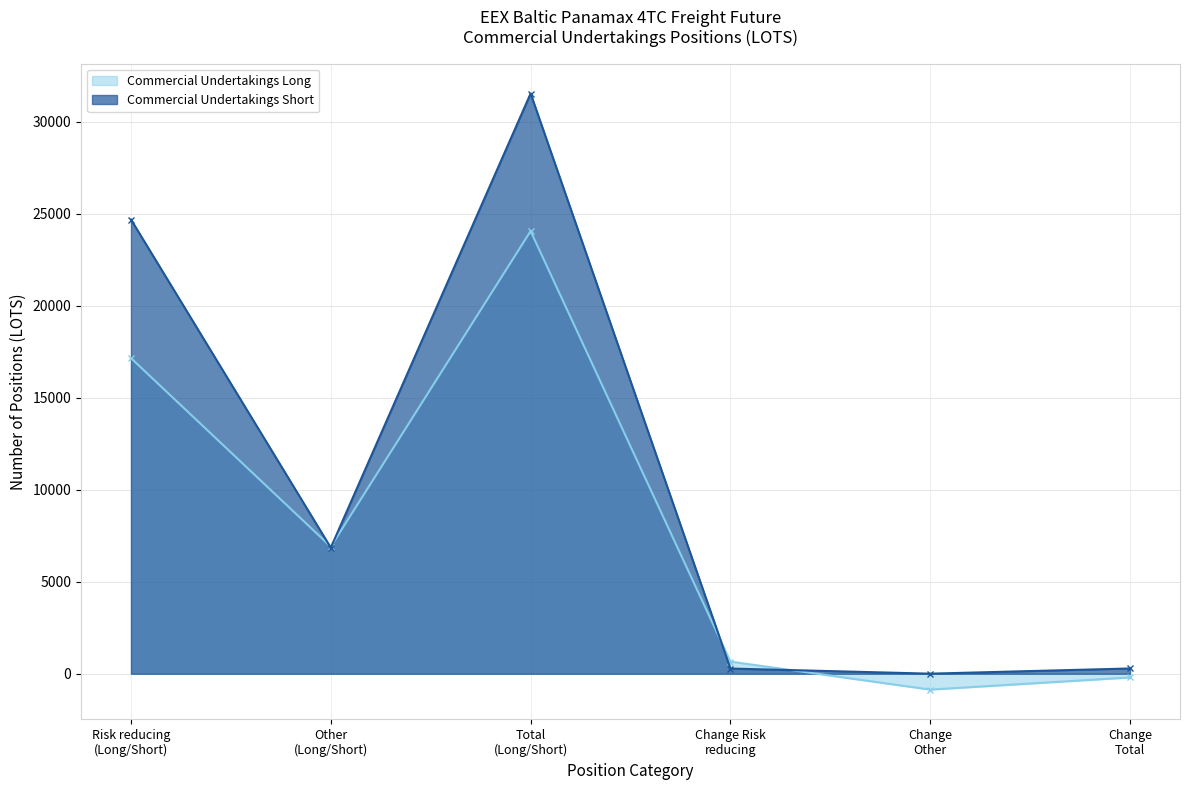

Between Other
(Long/Short) and Change
Total, which series saw the biggest shift?

Commercial Undertakings Long